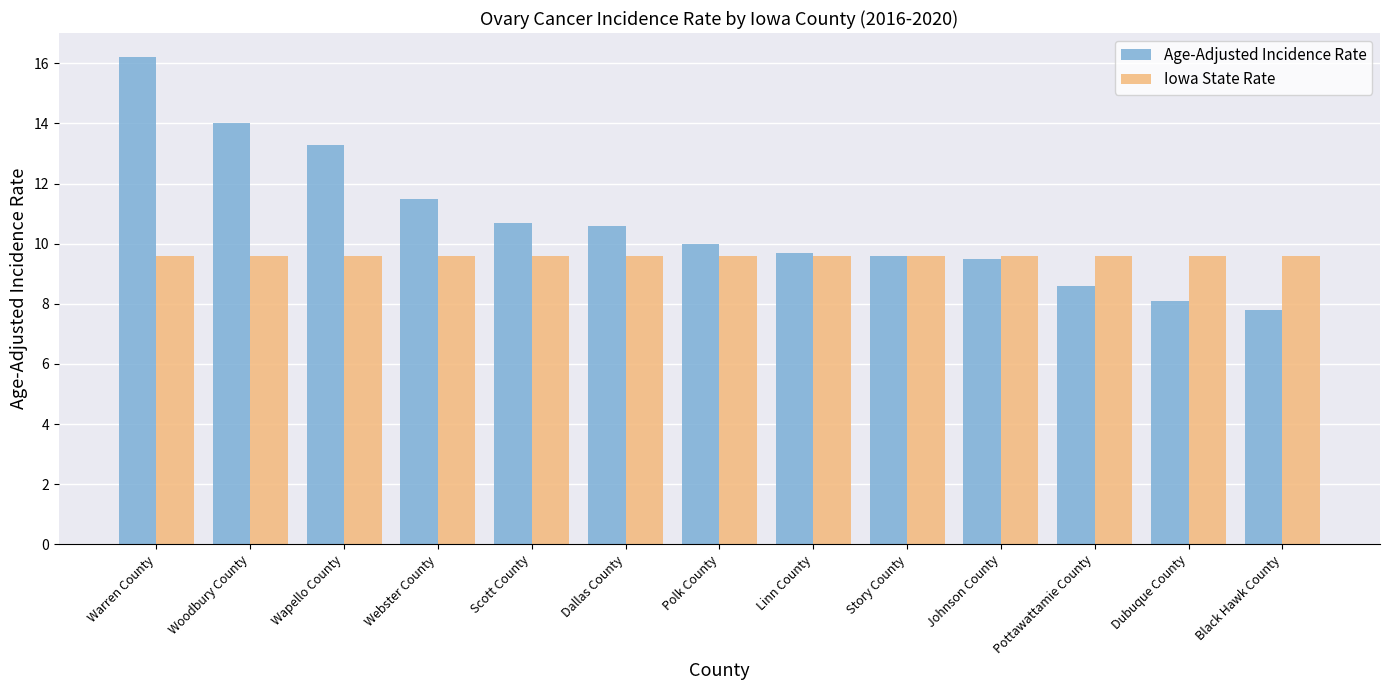

What is the maximum value for Iowa State Rate?

9.6